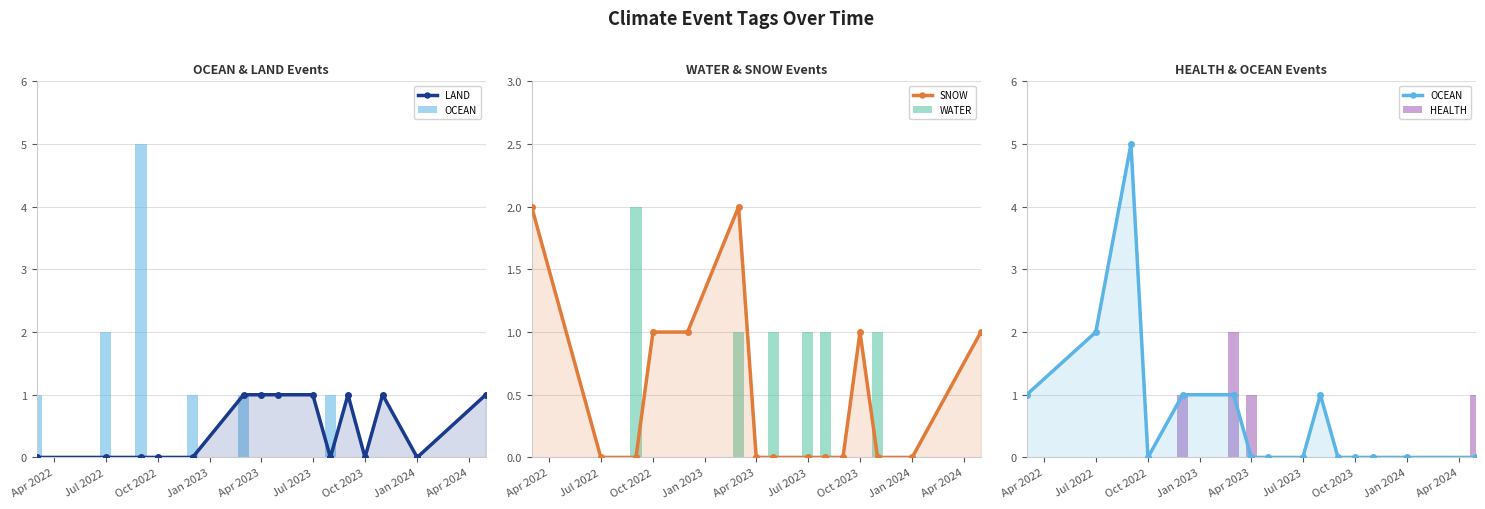

How many OCEAN values are between 0 and 1?

13